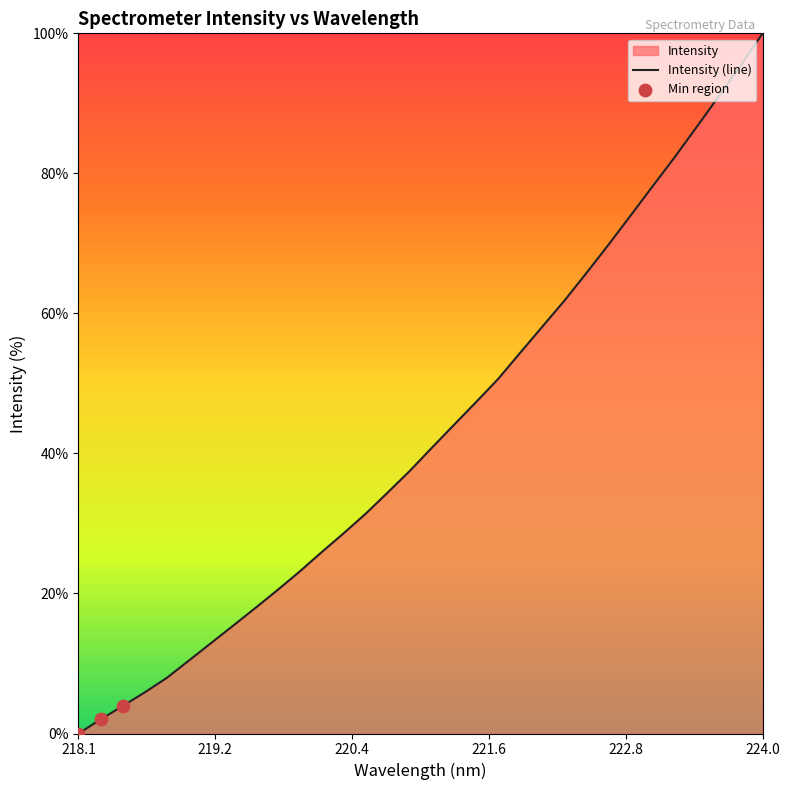

What is the ratio of the value at 219.3979 to the value at 223.408?

0.2